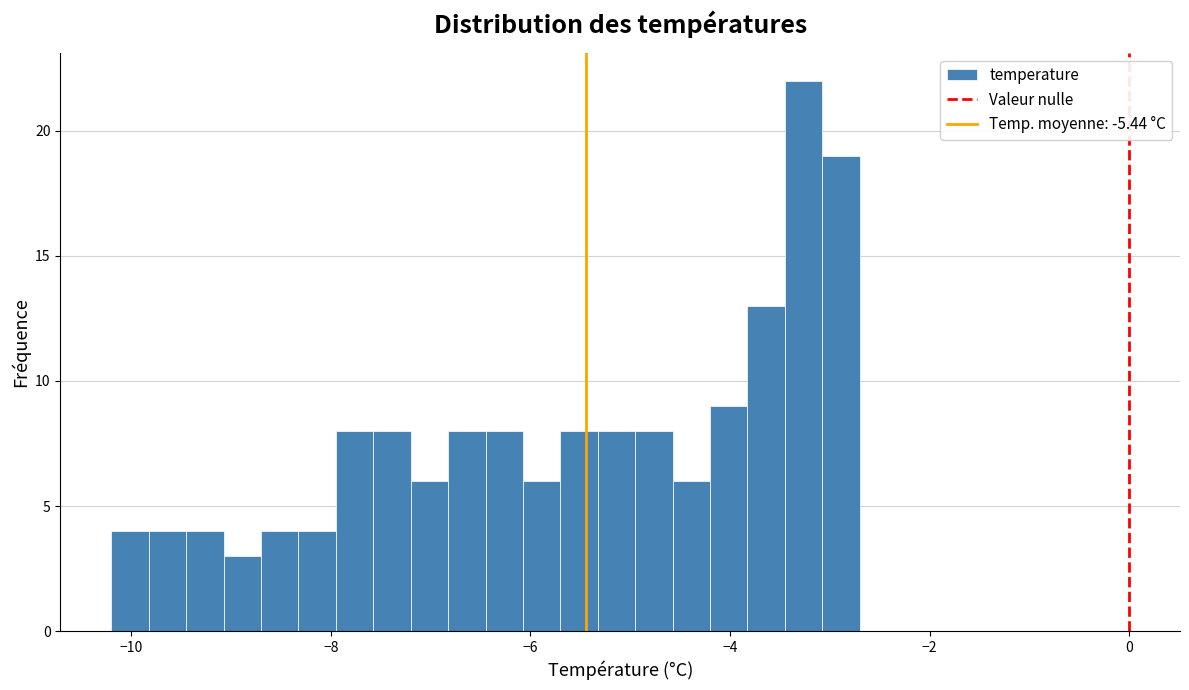

Around what value on the x-axis is the tallest bar? Give the approximate position of its centre, as read against the axis.

-3.2